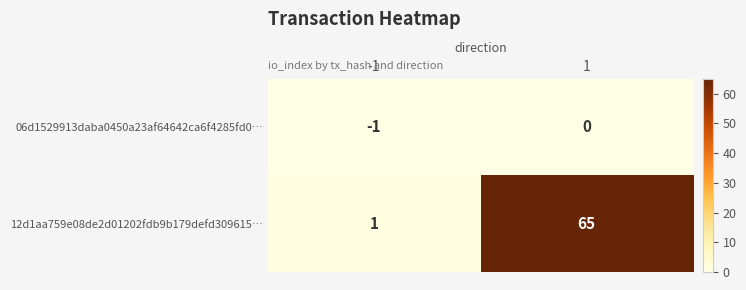

What is the sum of the 12d1aa759e08de2d01202fdb9b179defd309615… values at 1 and -1?

66